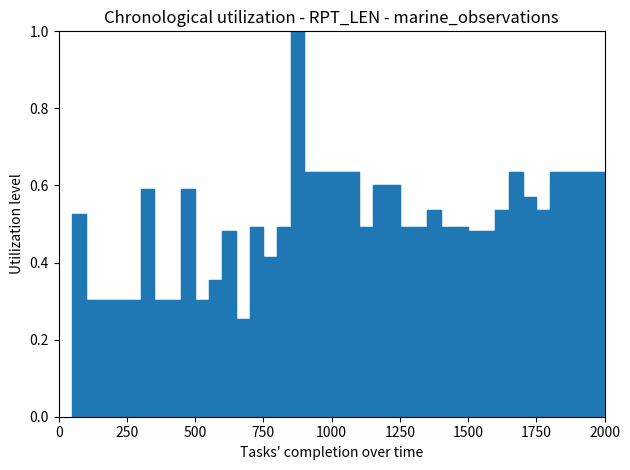

How many interior local peaks (higher than both neighbors) does the data have?

7